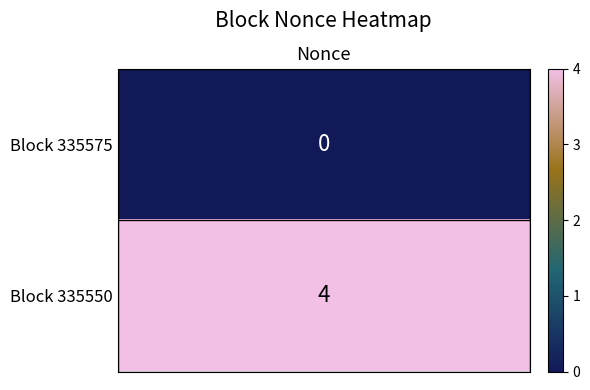

The value of 335575 at 0 is 0. True or false?

True